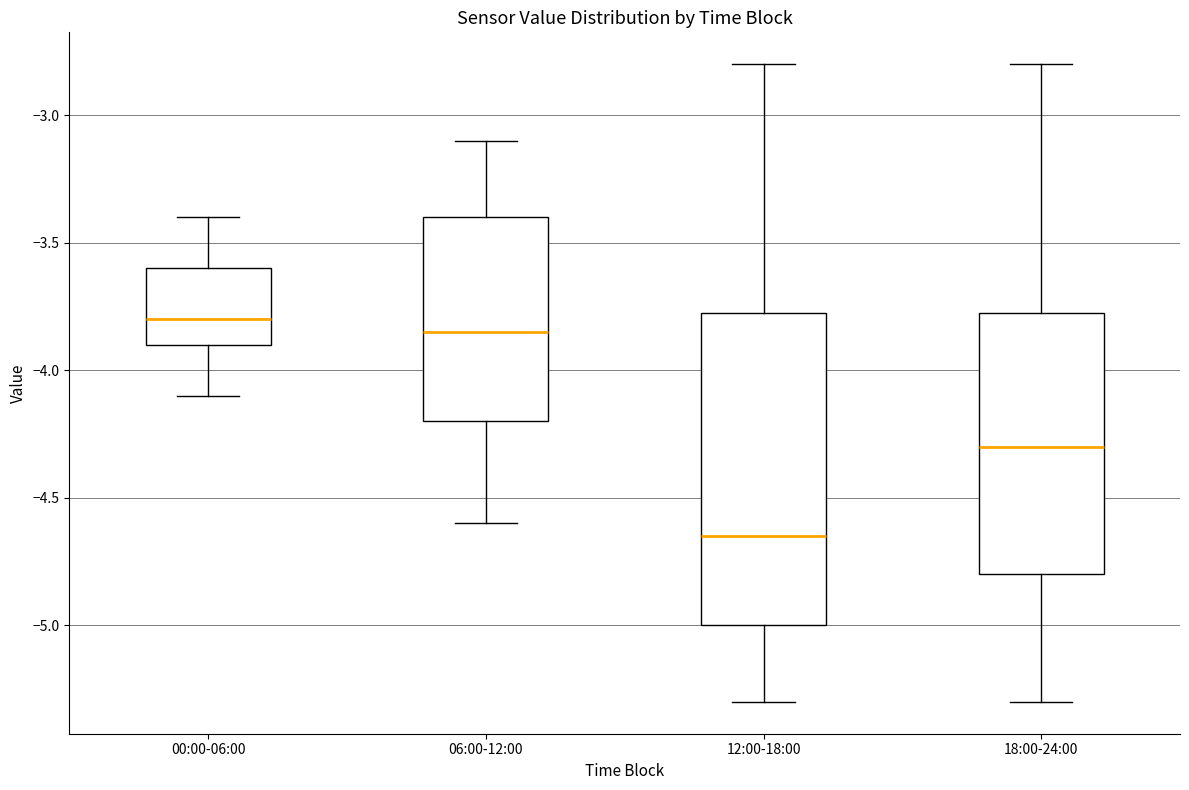

Reading left to right, transcribe this box plot: for each box, give where its median line is, the range the box spans, and where its two whiskers end, as read against the y-axis. The values are not printed on the chart, so give them approximately, as read against the axis.

00:00-06:00: median -3.80, box -3.90 to -3.60, whiskers -4.10 to -3.40
06:00-12:00: median -3.85, box -4.20 to -3.40, whiskers -4.60 to -3.10
12:00-18:00: median -4.65, box -5.00 to -3.75, whiskers -5.30 to -2.80
18:00-24:00: median -4.30, box -4.80 to -3.75, whiskers -5.30 to -2.80